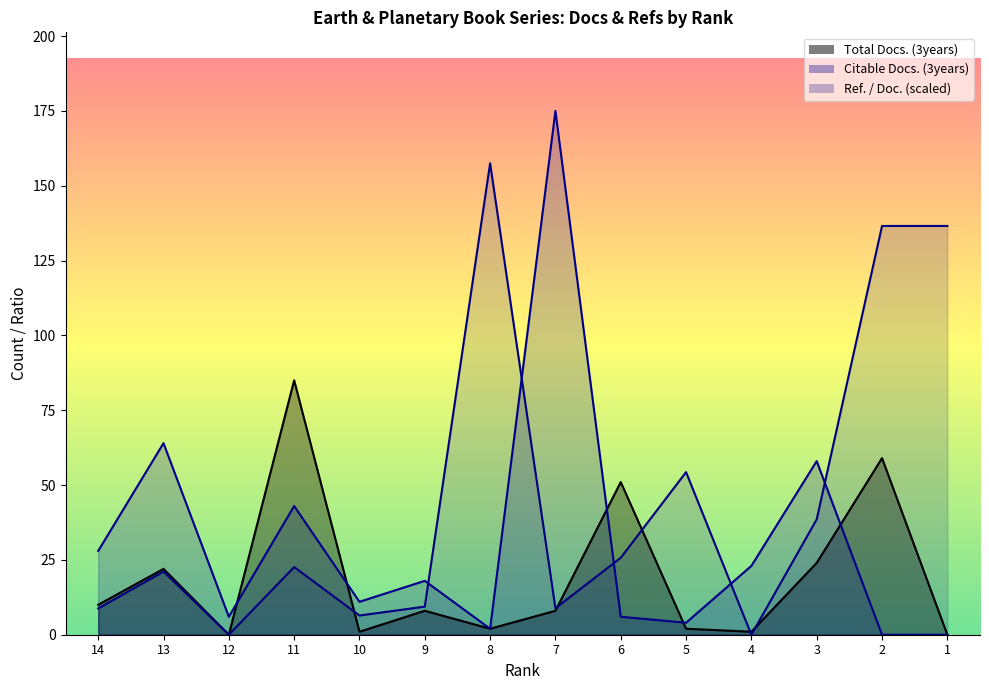

What are all the series names shown in the legend?

Total Docs. (3years), Citable Docs. (3years), Ref. / Doc.